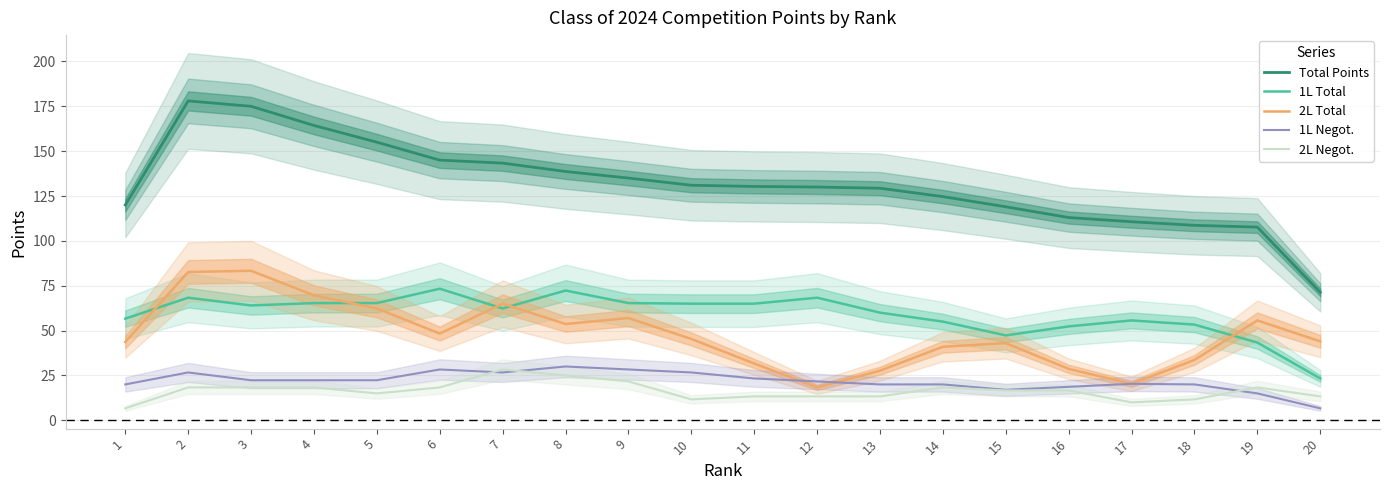

Which label corresponds to the smallest value in the chart?

20